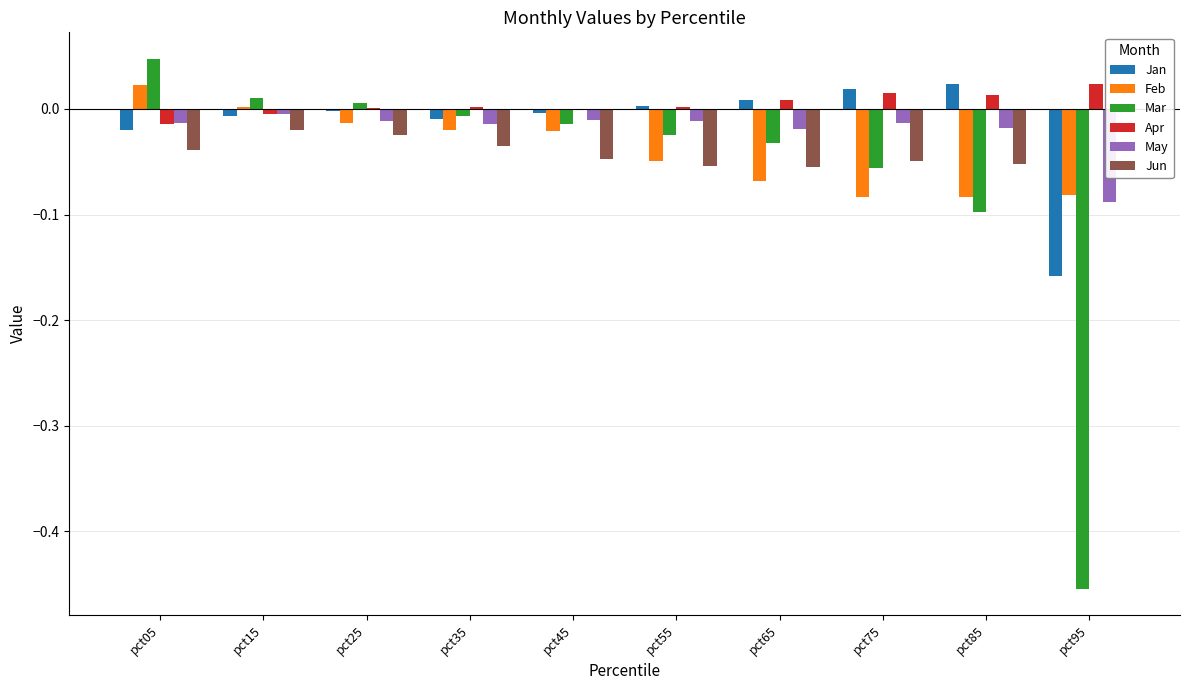

What is the difference between the second highest and second lowest values in the Feb series?

0.1